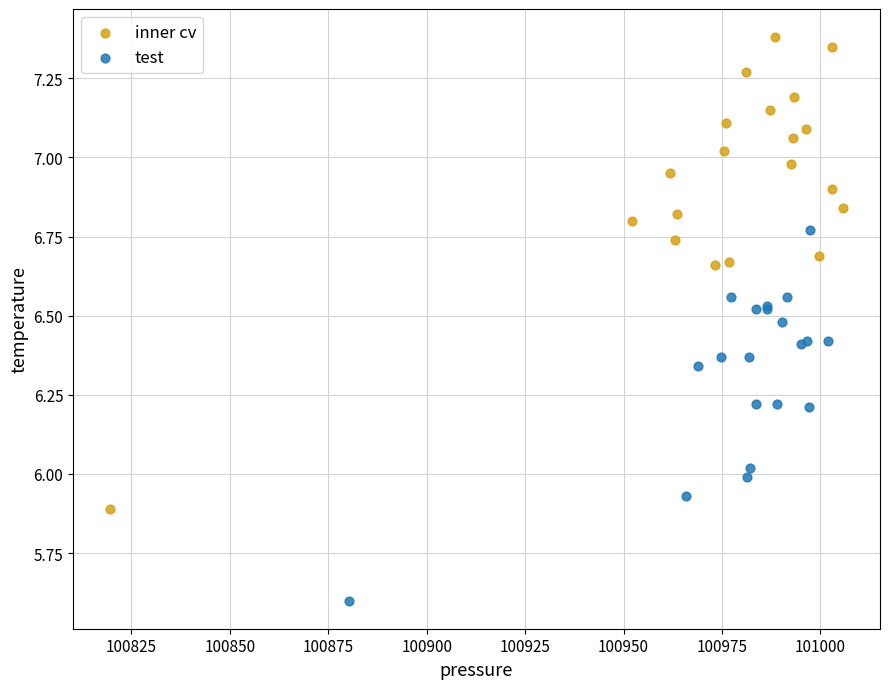

Which series contains the lowest Y value?

test